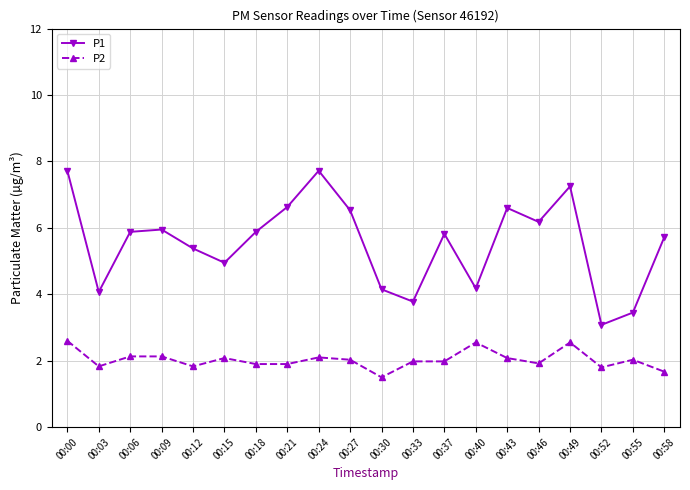

What is the value of the P2 point at the 3rd from the left?

2.1